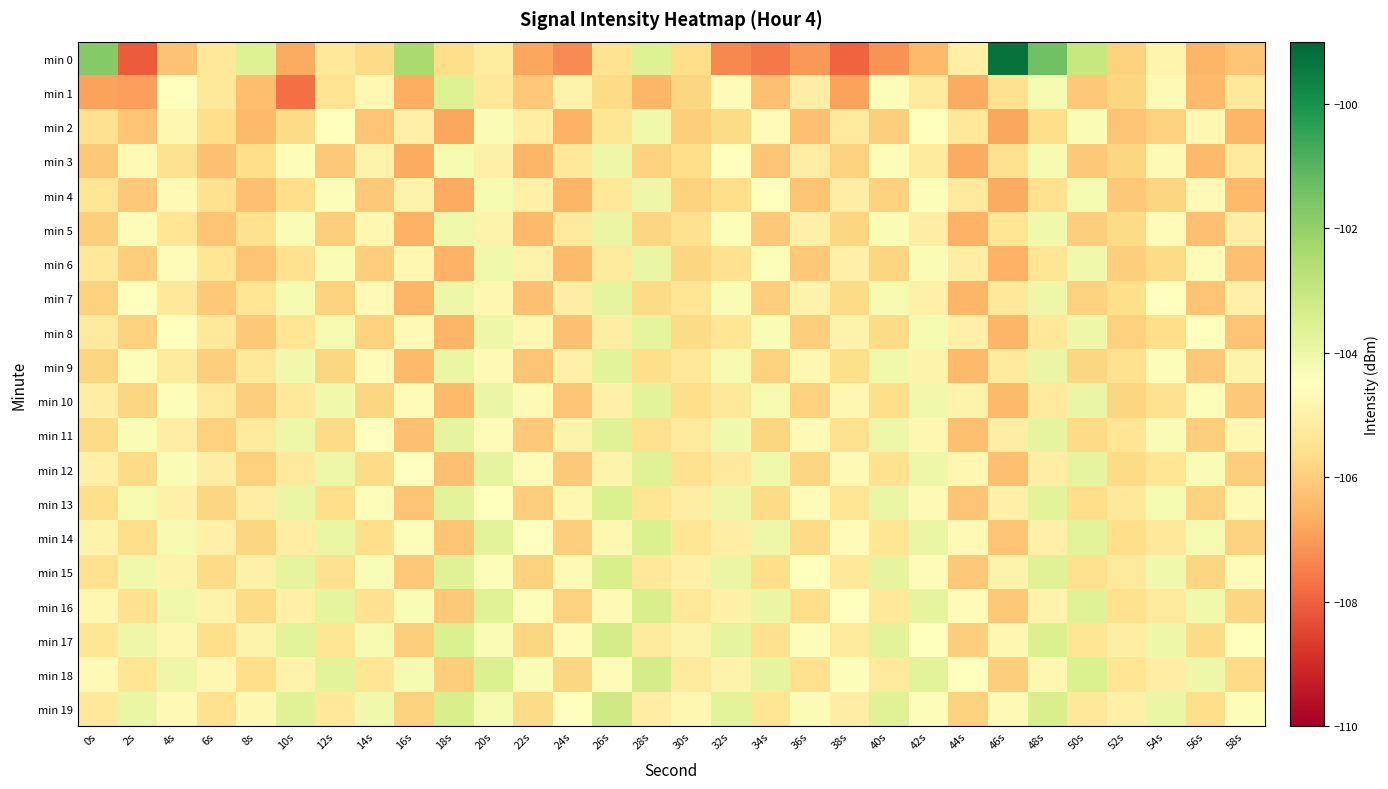

Between 22s and 58s, which is larger?

58s